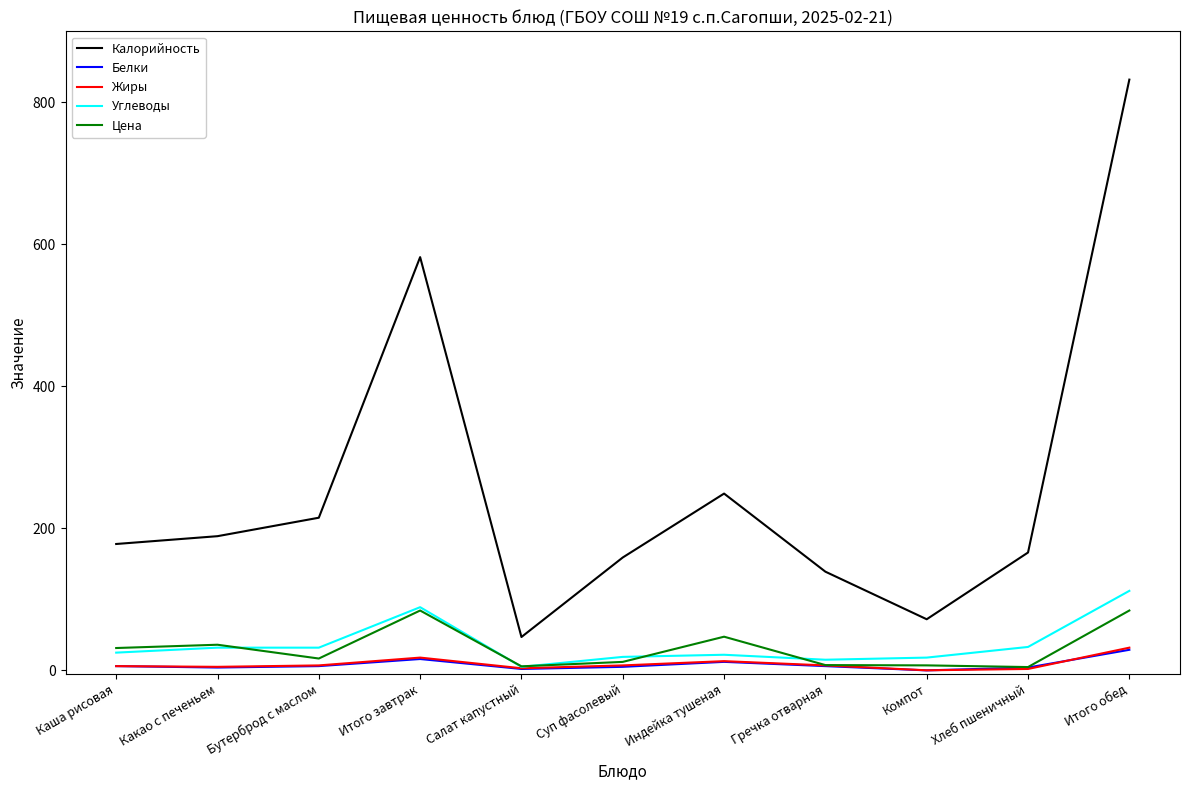

True or false: Калорийность and Белки cross at least once.

False